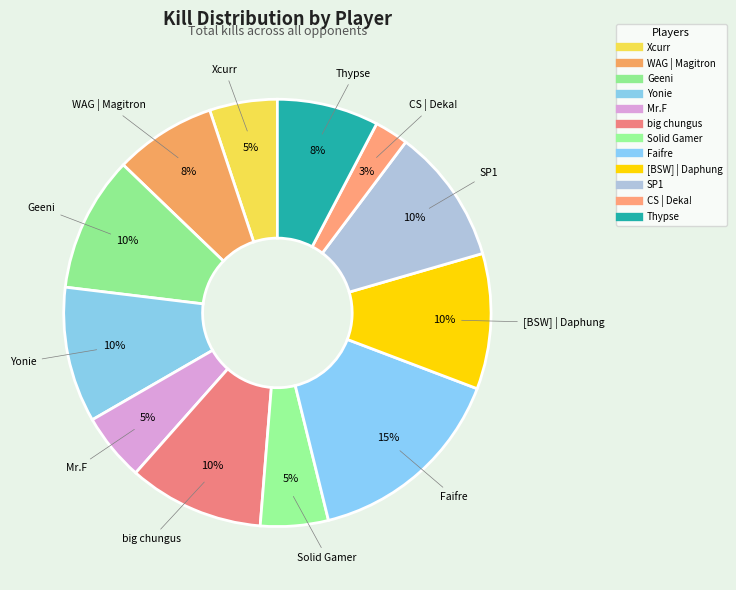

What percentage is NOT represented by WAG | Magitron?

92.3%